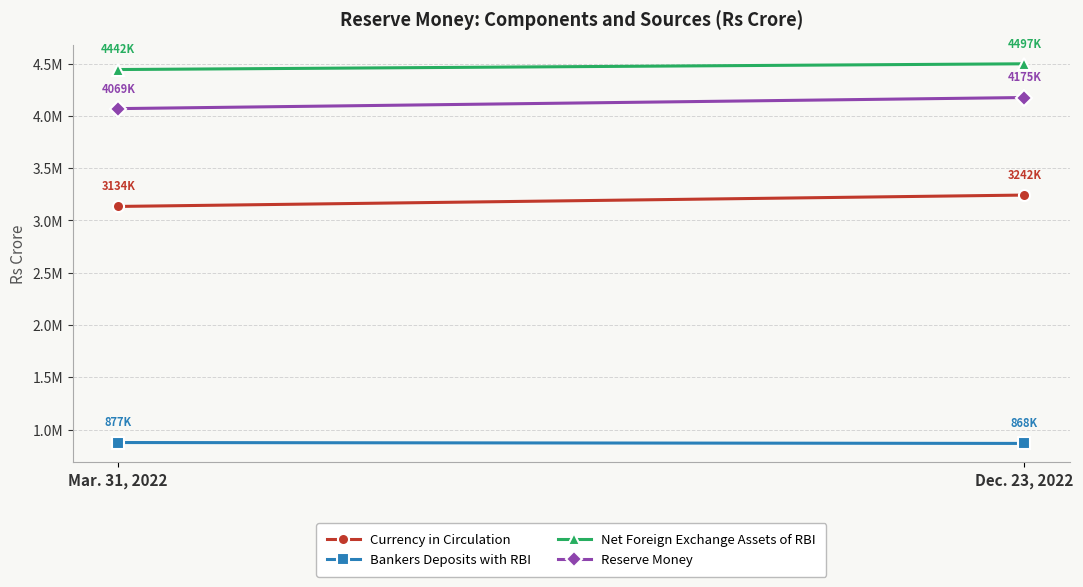

Count the number of data series in this chart.

4